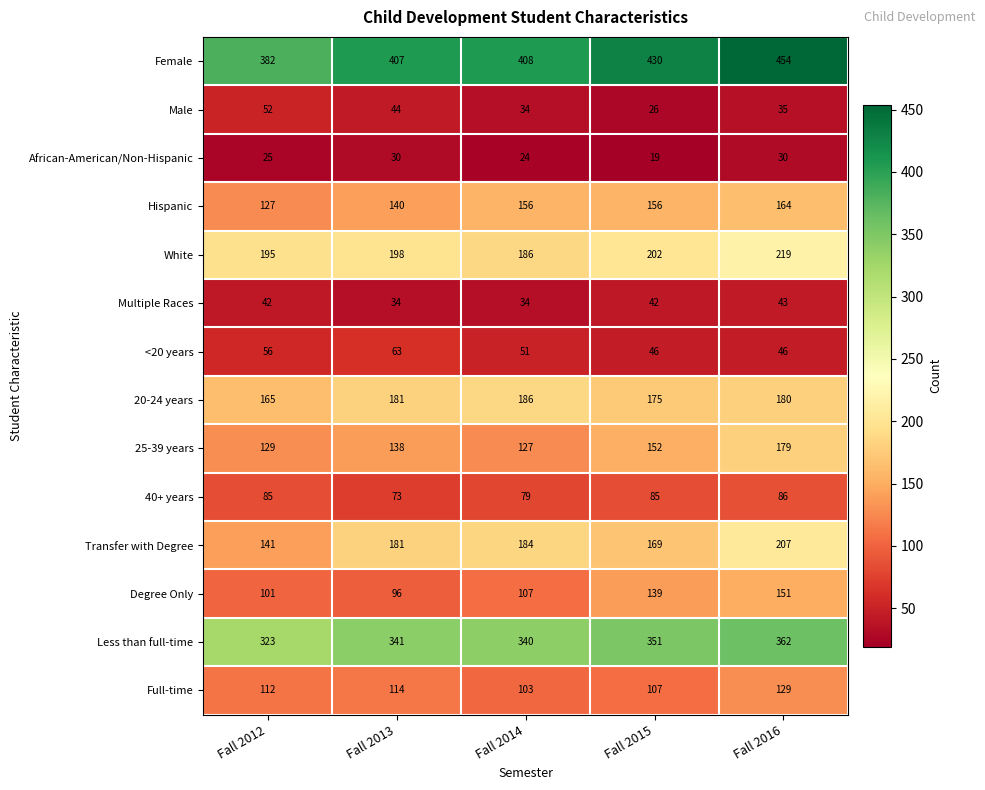

What is the difference between the second highest and second lowest values in the White series?

7